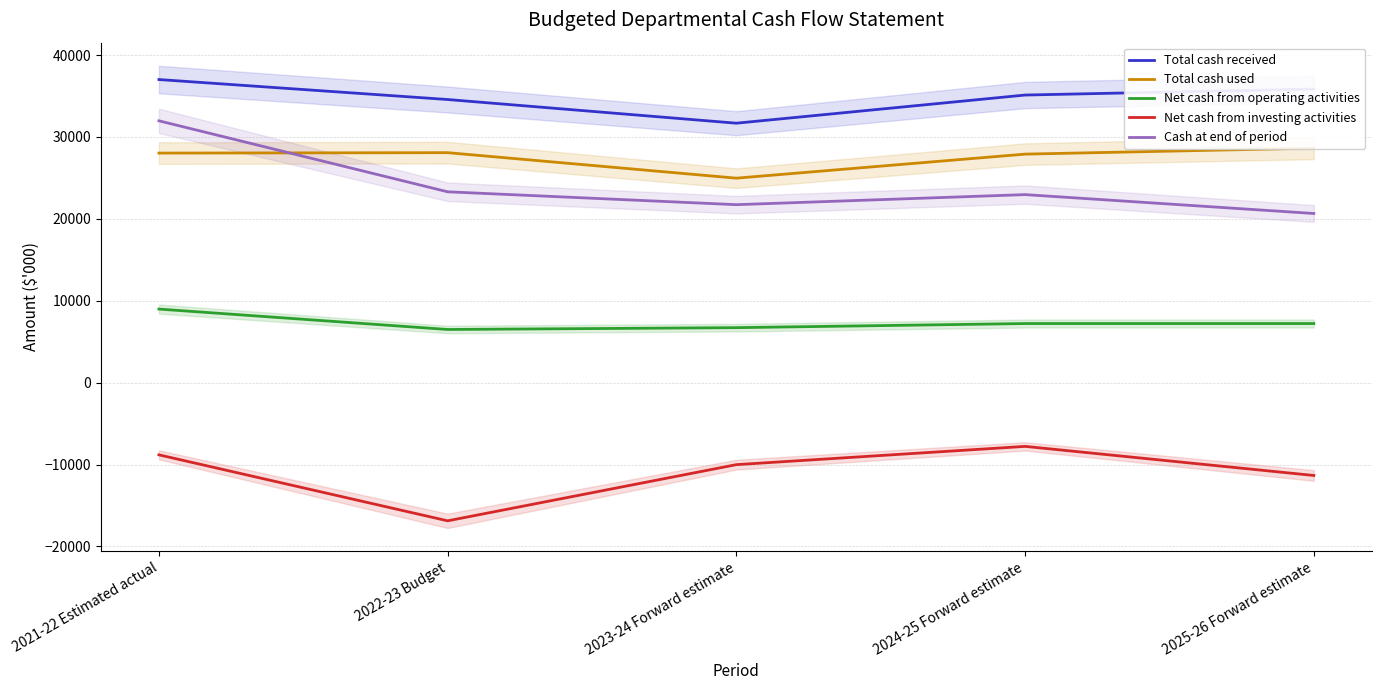

How many values in the Cash at end of period series exceed 22961?

2